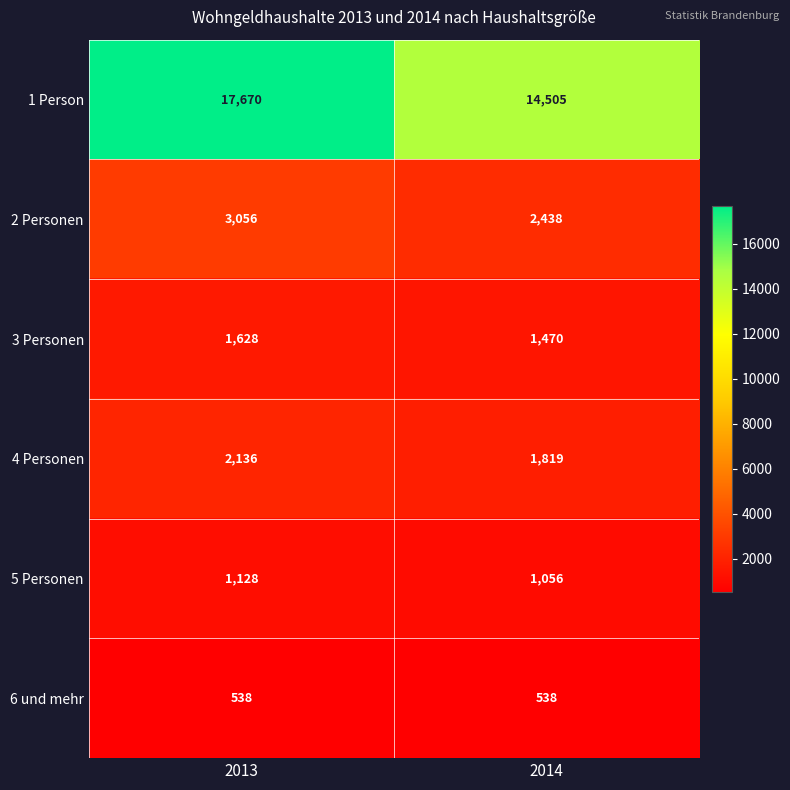

What is the difference between the 5 Personen values at 2013 and 2014?

72